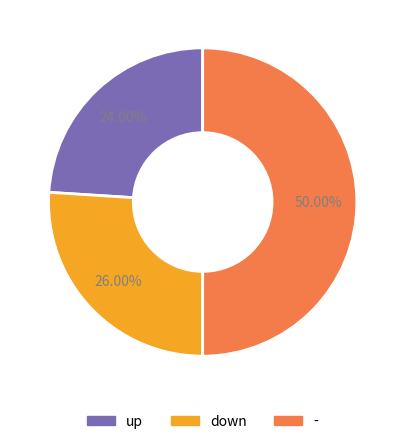

Is down the majority of the pie?

No